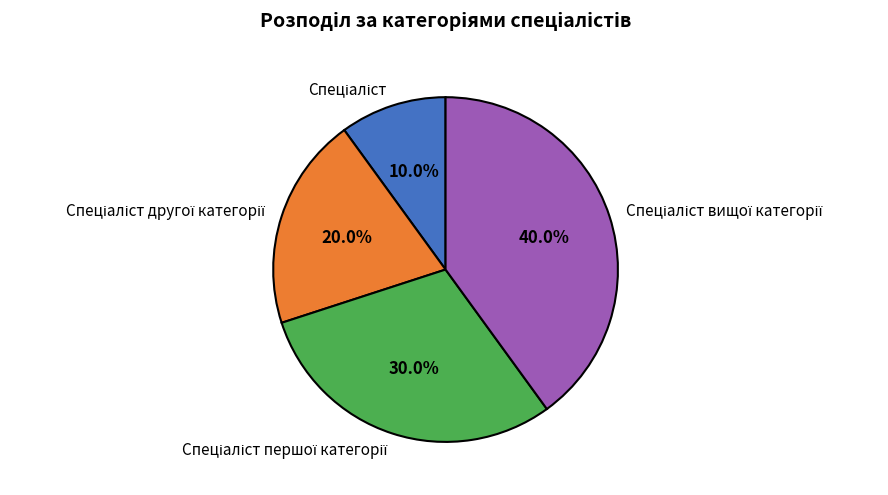

Is there any slice that represents more than half of the pie?

No